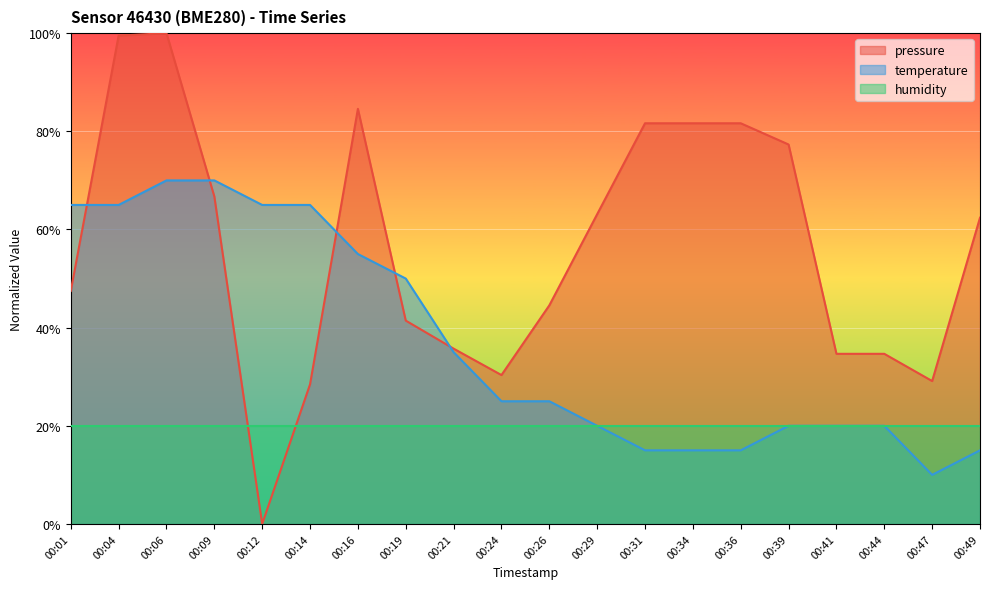

Where do temperature and pressure first cross each other?

00:01 and 00:04